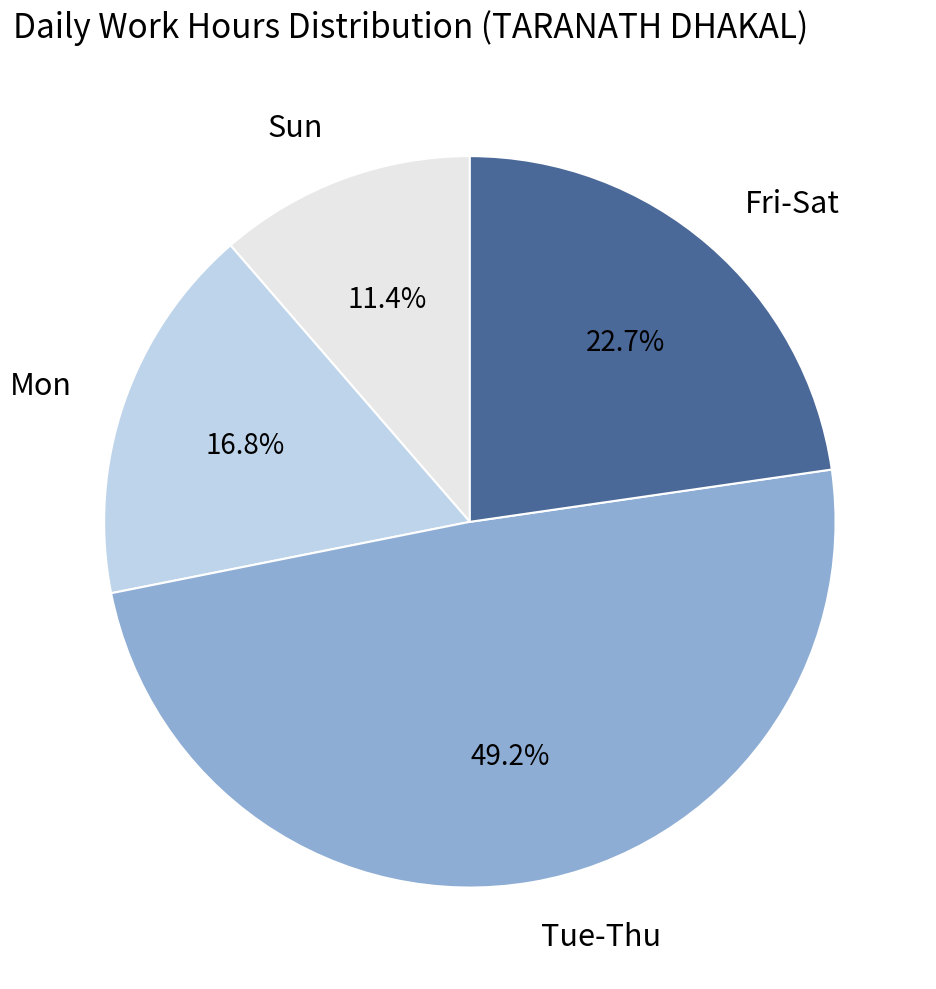

How many segments does this pie chart have?

4